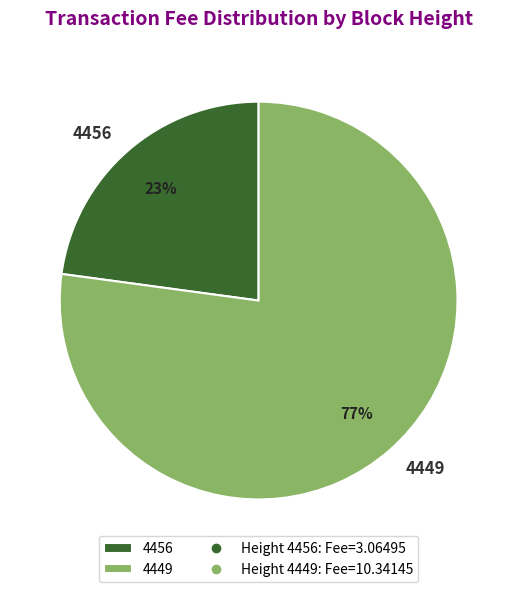

Is the sum of 4456 and 4449 greater than half?

Yes